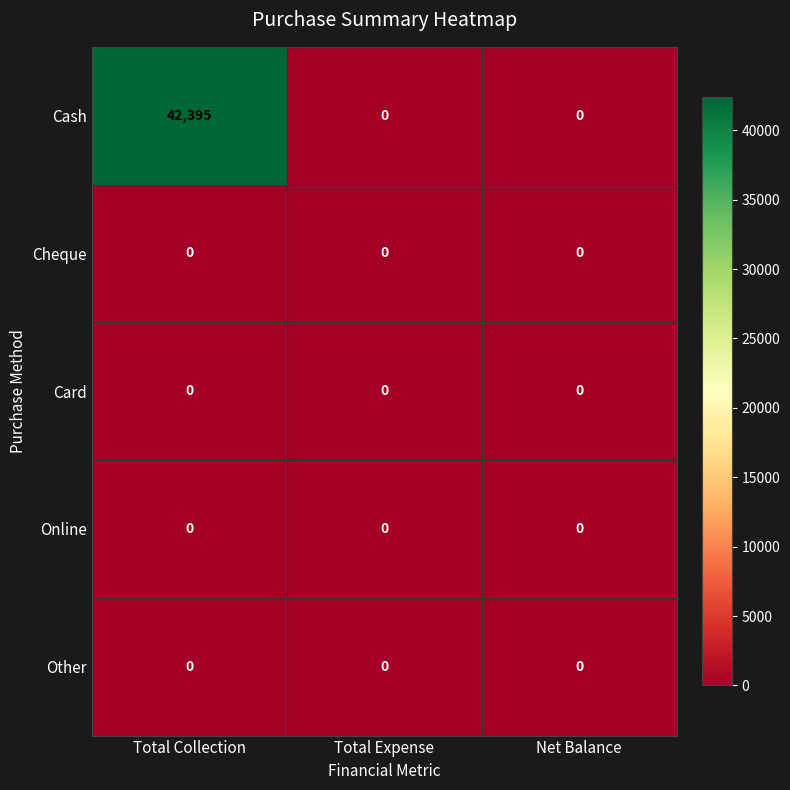

What is the greatest value displayed?

42395